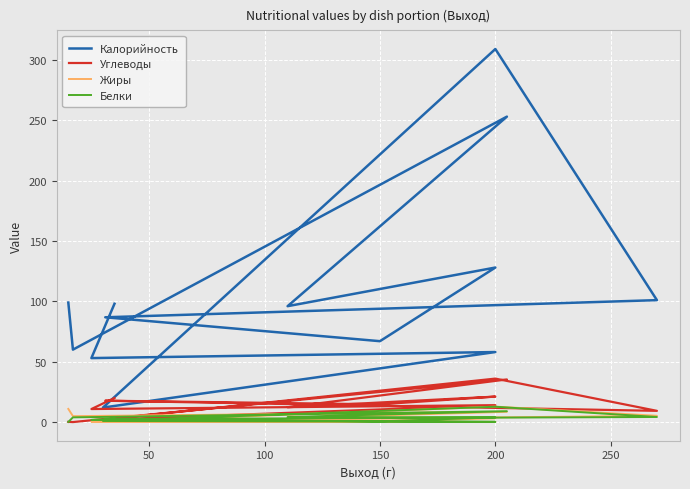

What is the value of the Белки point at the 6th from the left?

0.6